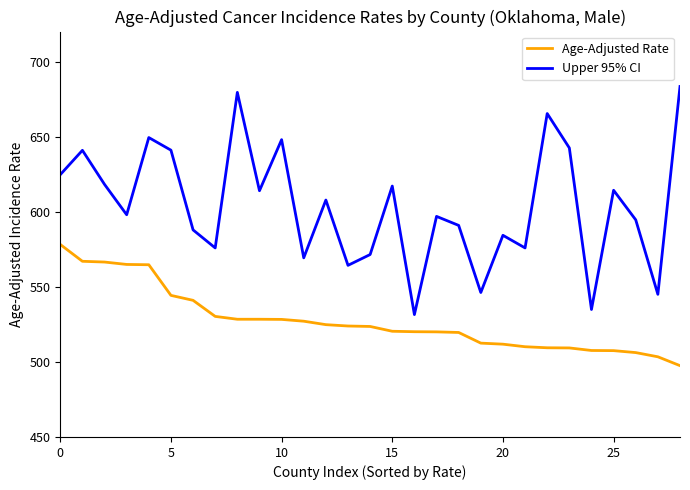

How many lines are shown in the chart?

2